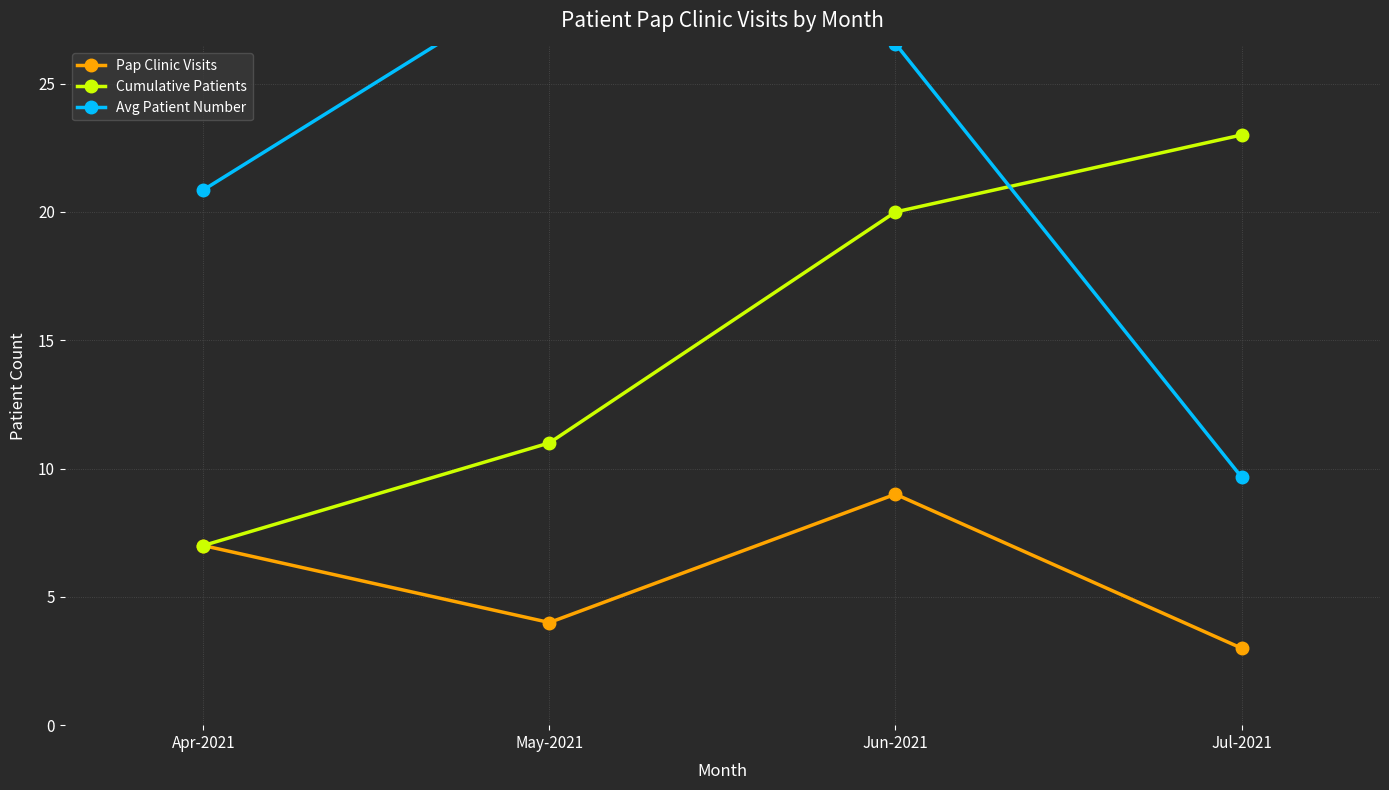

Is it true that Pap Clinic Visits equals 3.0 at Jul-2021?

True